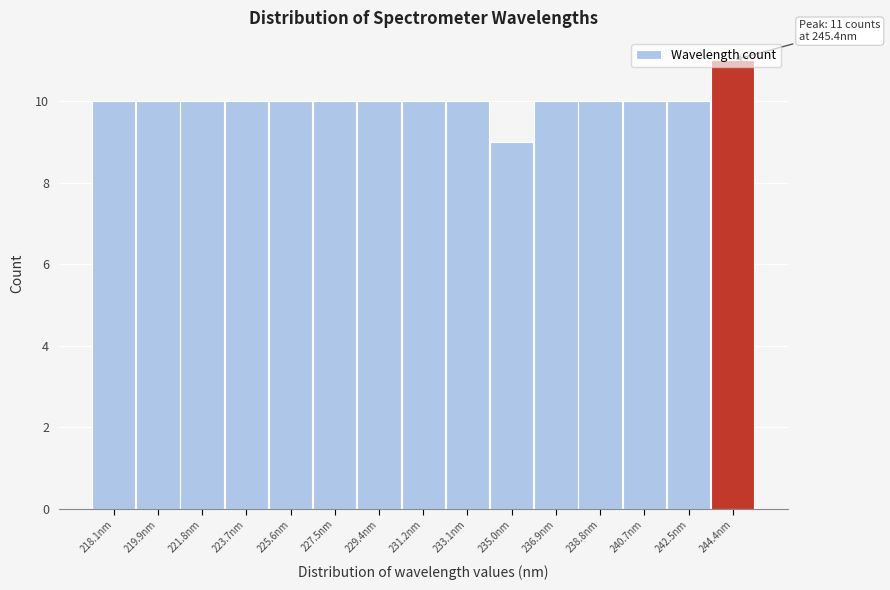

At which category does the chart reach its peak across all series?

244.4nm